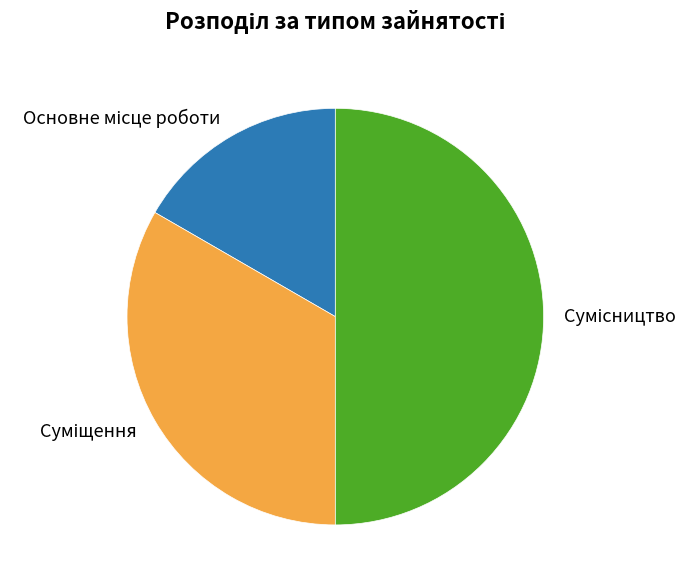

How many segments does this pie chart have?

3